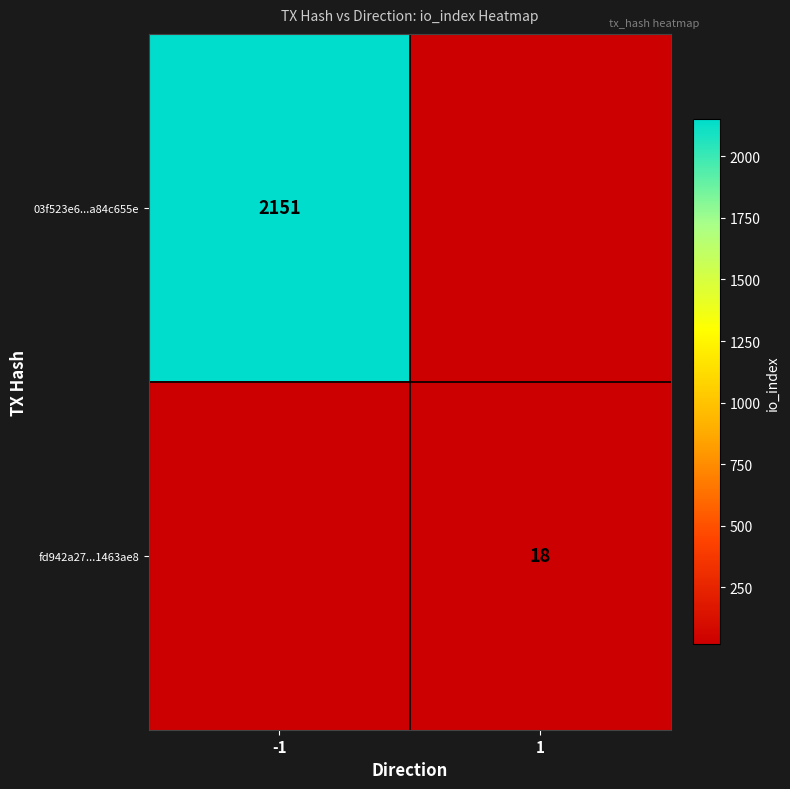

What is the spread (max minus min) of values at -1?

2151